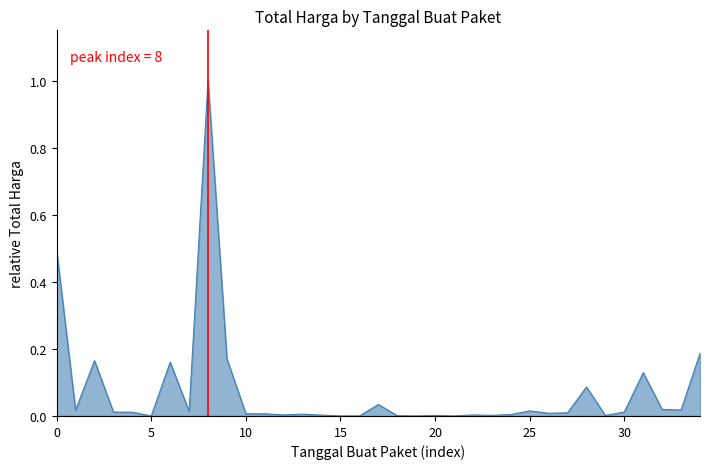

What is the greatest value displayed?

1.0